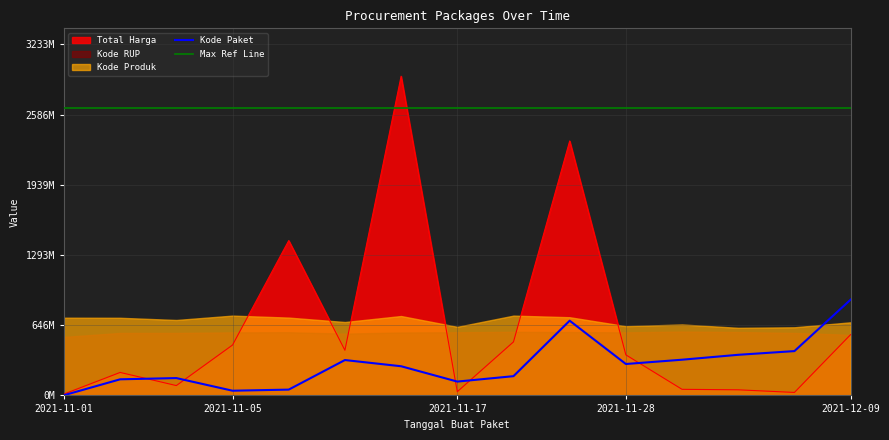

How many interior local peaks does the Total Harga series have?

4